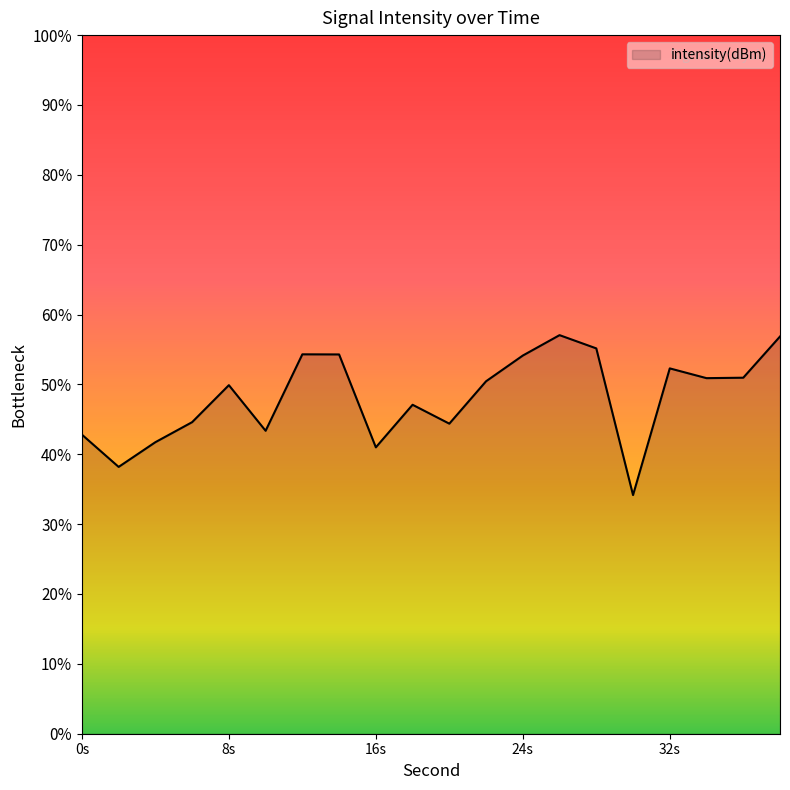

What is the smallest value displayed?

34.2